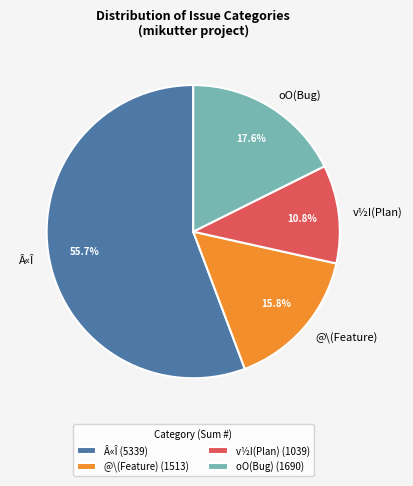

Which has a higher value, Â«Î or oO(Bug)?

Â«Î